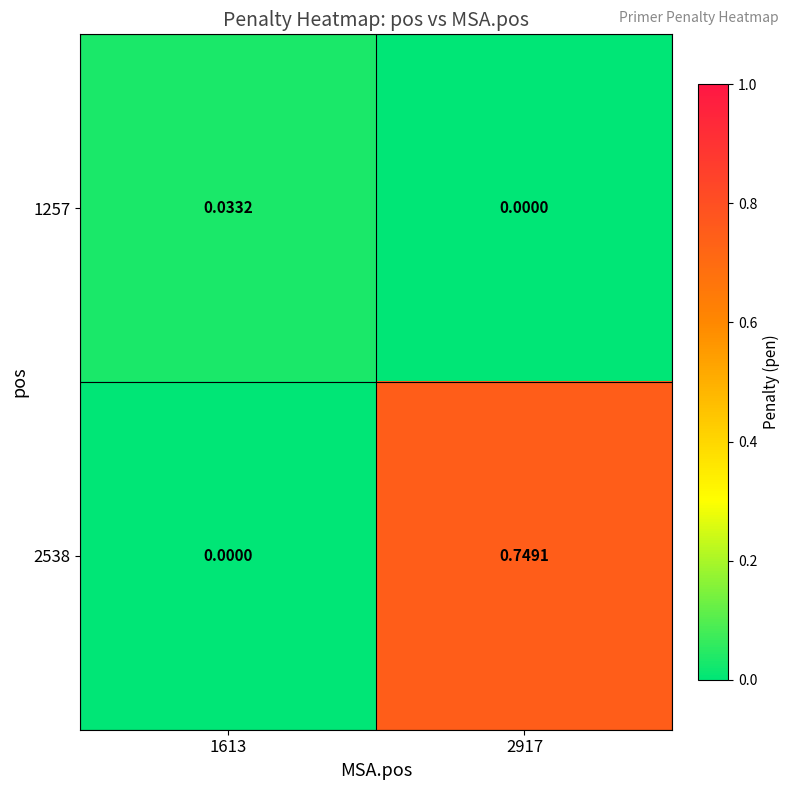

Is the value of 1257 at 2917 greater than the value of 2538 at 2917?

No